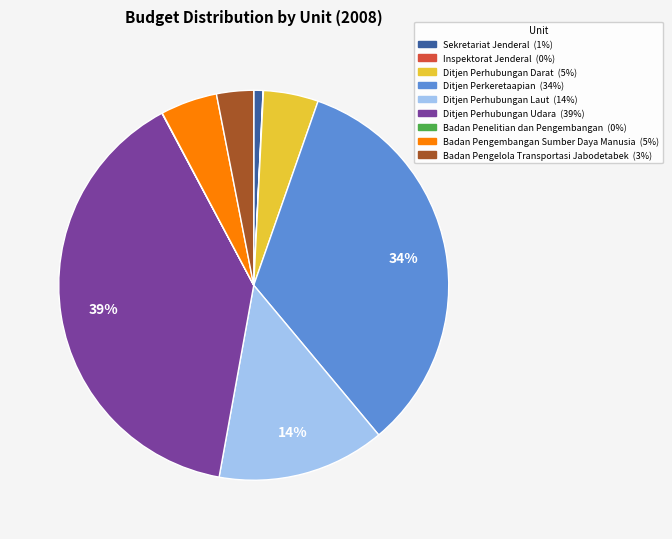

To the nearest percent, what is the combined percentage of Sekretariat Jenderal and Badan Pengelola Transportasi Jabodetabek?

4%